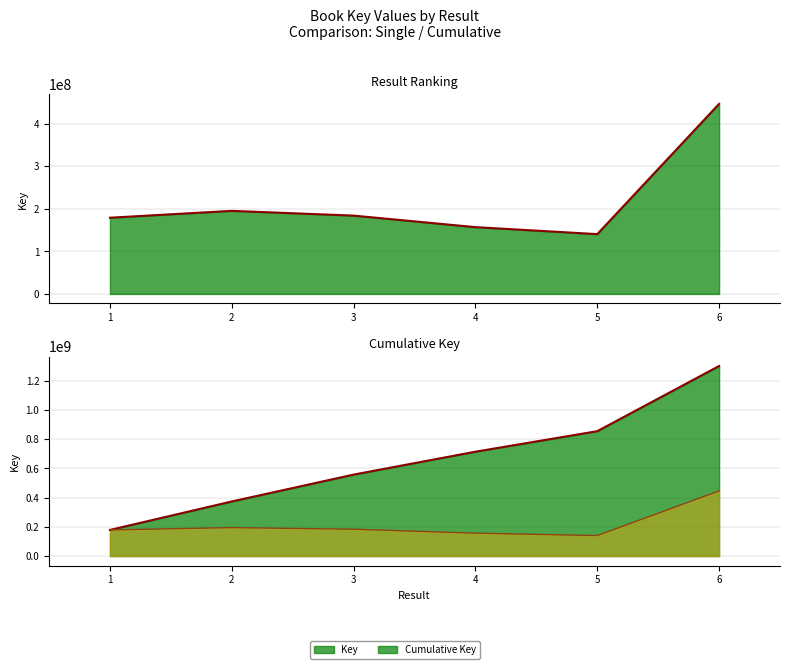

What is the difference between the second highest and minimum values in the Cumulative Key (line) series?

676437786